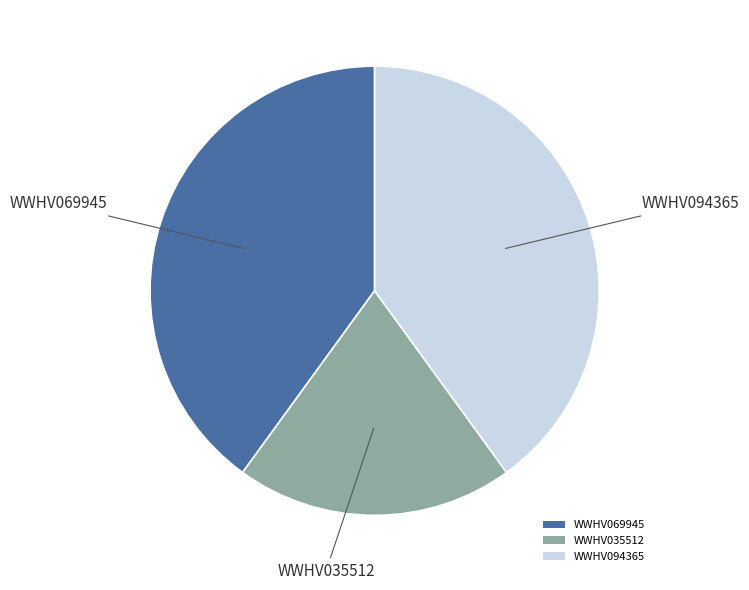

True or false: WWHV069945 accounts for 31% of the total.

False